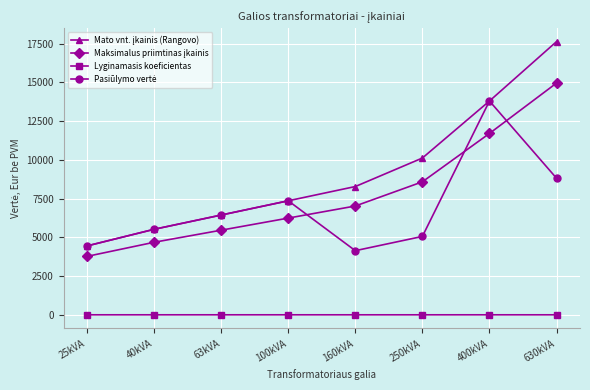

What is the label of the 7th point from the left?

400kVA